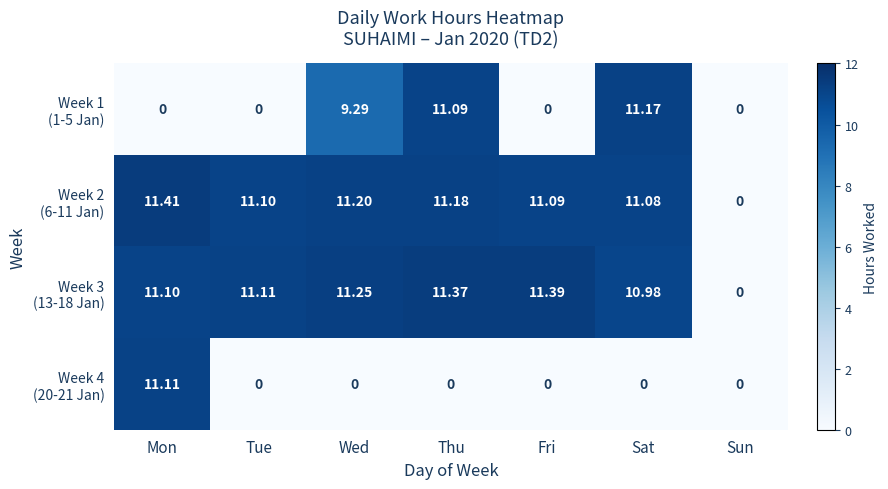

At which category is the sum across all series the highest?

Thu